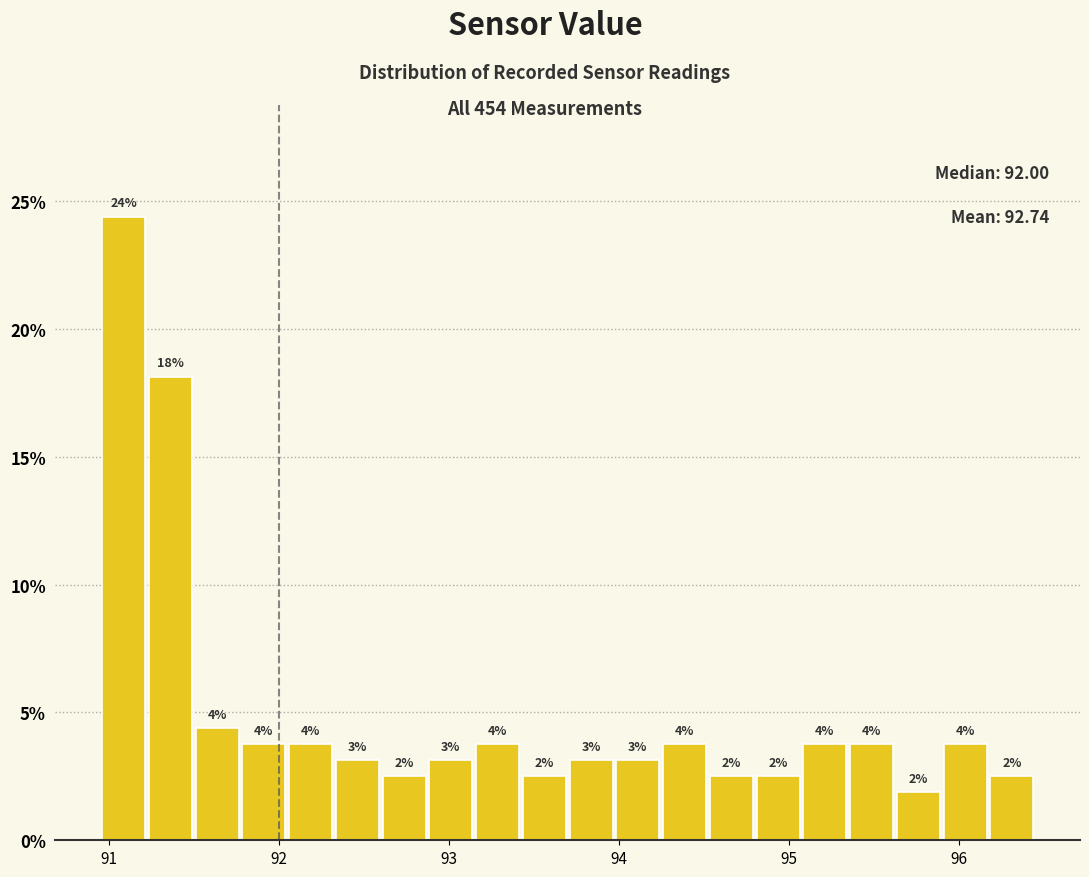

Read against the x-axis, roughly where is the centre of the tallest bar?

91.1